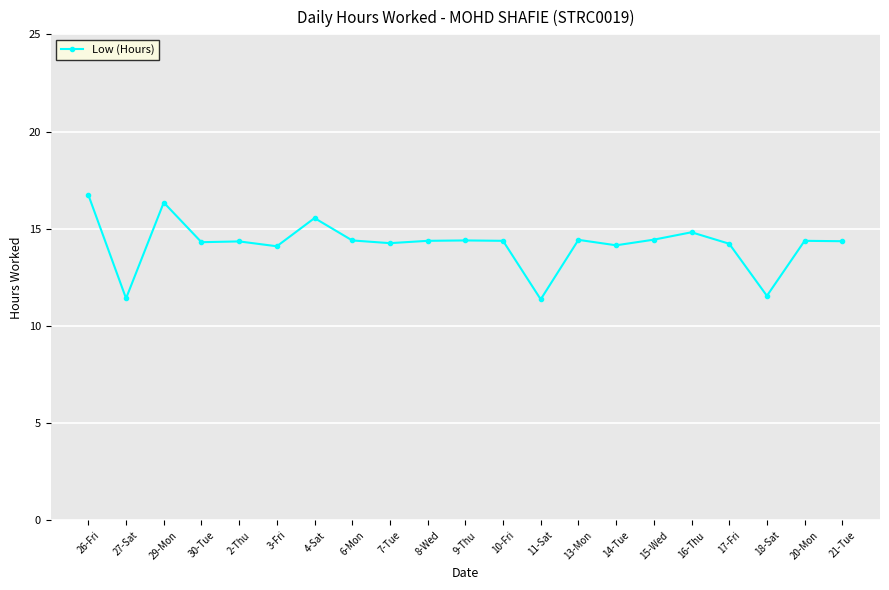

What is the value of the 21st point from the left?

14.4